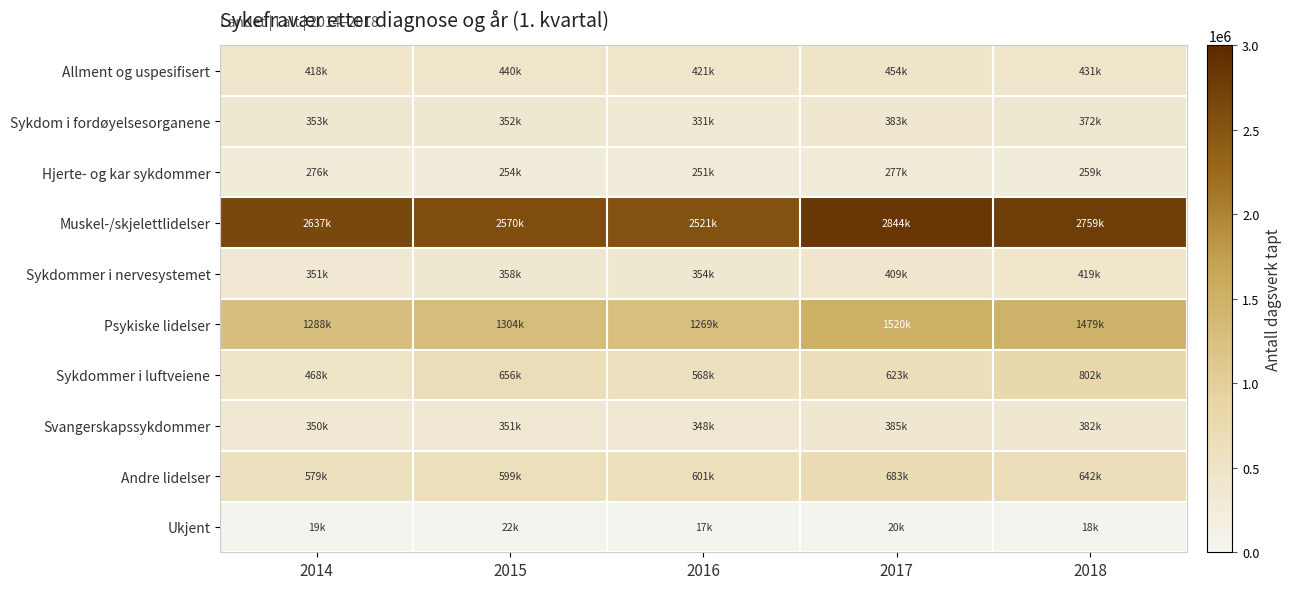

Reading left to right, extract all data points from this chart.

Allment og uspesifisert: 2014=418343.1	2015=439878.0	2016=420755.5	2017=453671.2	2018=430721.3
Sykdom i fordøyelsesorganene: 2014=352582.8	2015=351705.3	2016=331292.4	2017=383269.5	2018=372267.4
Hjerte- og kar sykdommer: 2014=275873.6	2015=253765.5	2016=251281.8	2017=276823.0	2018=259007.2
Muskel-/skjelettlidelser: 2014=2637003.4	2015=2569708.0	2016=2521495.2	2017=2843508.6	2018=2759496.5
Sykdommer i nervesystemet: 2014=351350.3	2015=358287.1	2016=353729.2	2017=408952.7	2018=419418.2
Psykiske lidelser: 2014=1288382.5	2015=1304478.0	2016=1269427.6	2017=1519603.3	2018=1479378.7
Sykdommer i luftveiene: 2014=467922.7	2015=655900.8	2016=567934.1	2017=622734.5	2018=801522.4
Svangerskapssykdommer: 2014=349548.8	2015=350964.9	2016=348403.3	2017=385181.9	2018=381577.9
Andre lidelser: 2014=578505.2	2015=598984.9	2016=600799.0	2017=682566.5	2018=641580.9
Ukjent: 2014=19403.8	2015=21692.6	2016=17172.2	2017=19883.8	2018=17760.9